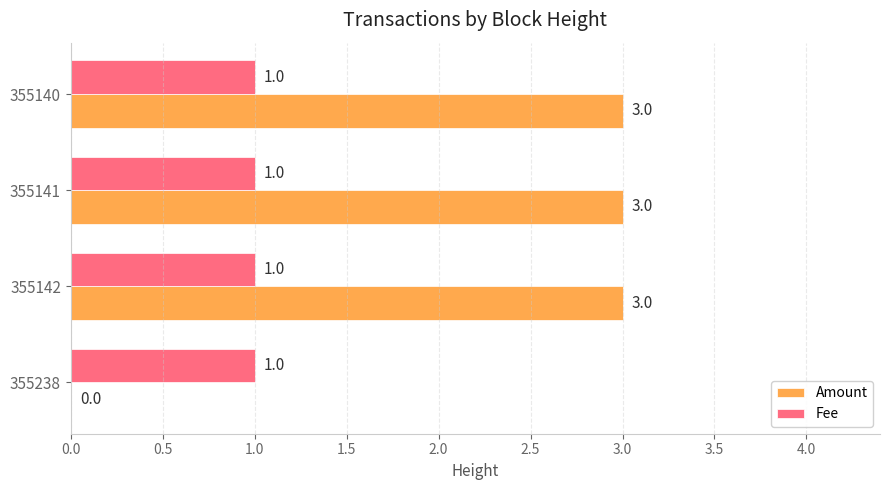

What is the sum of all Fee values?

4